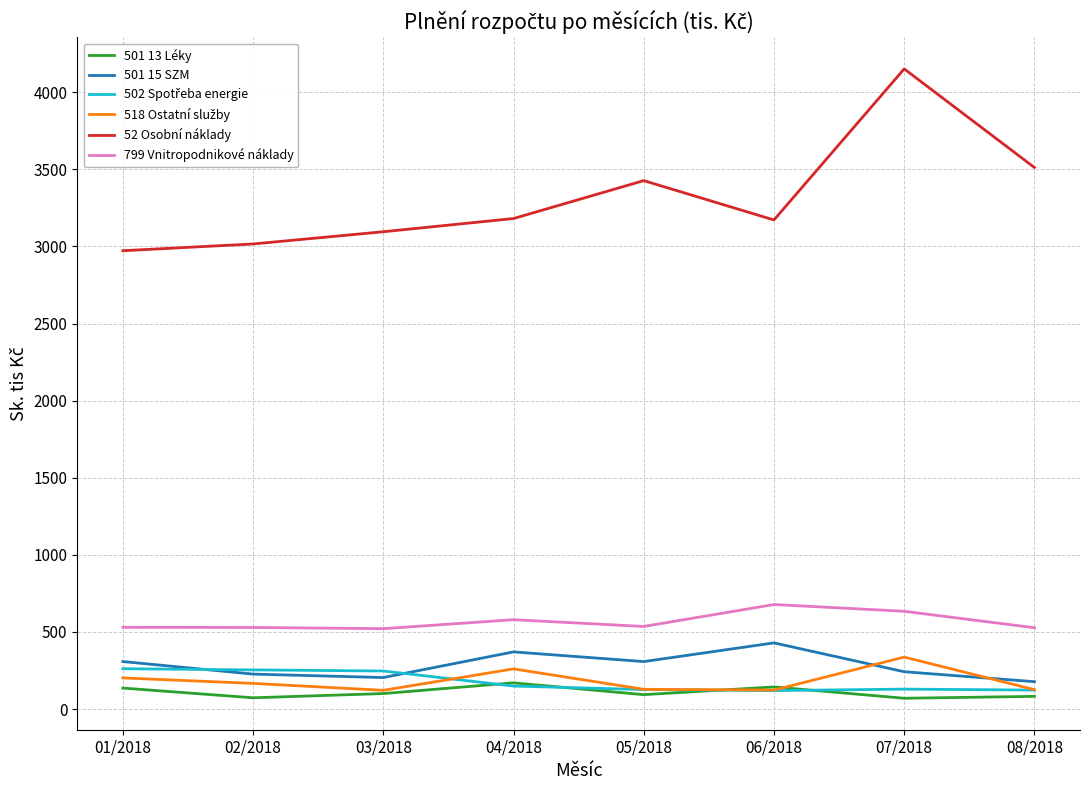

Which series has the largest total across all categories?

52 Osobní náklady